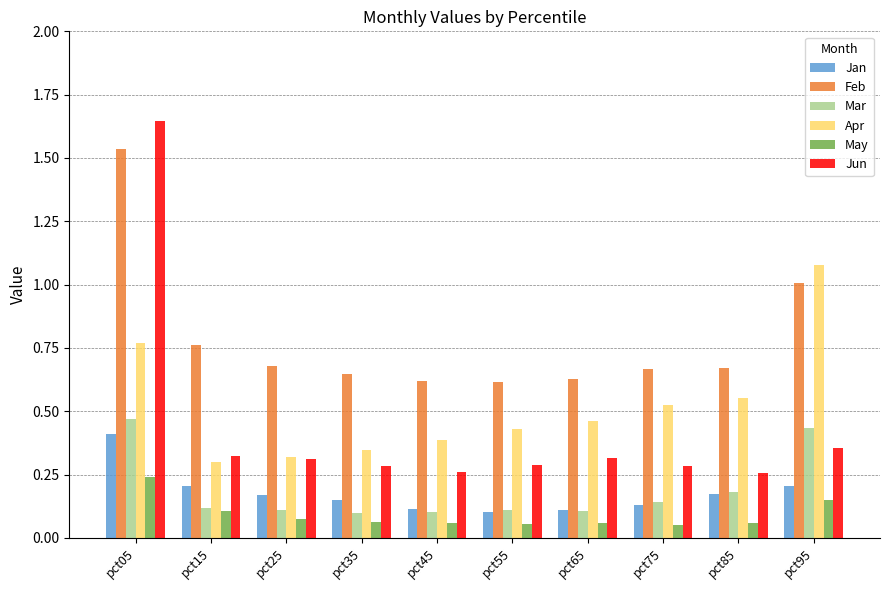

At pct05, list the series in order from largest to smallest.

Jun, Feb, Apr, Mar, Jan, May